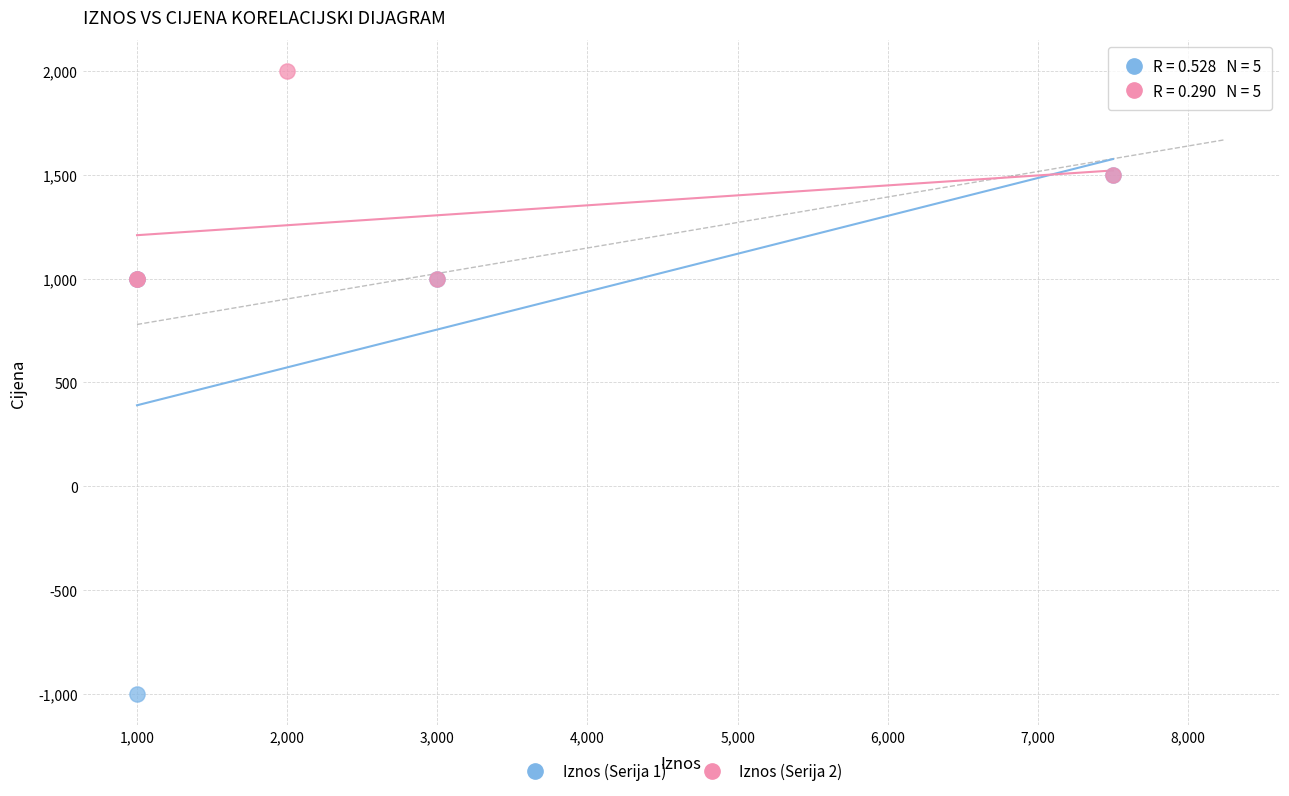

What are all the series names shown in the legend?

Iznos (Serija 1), Iznos (Serija 2)